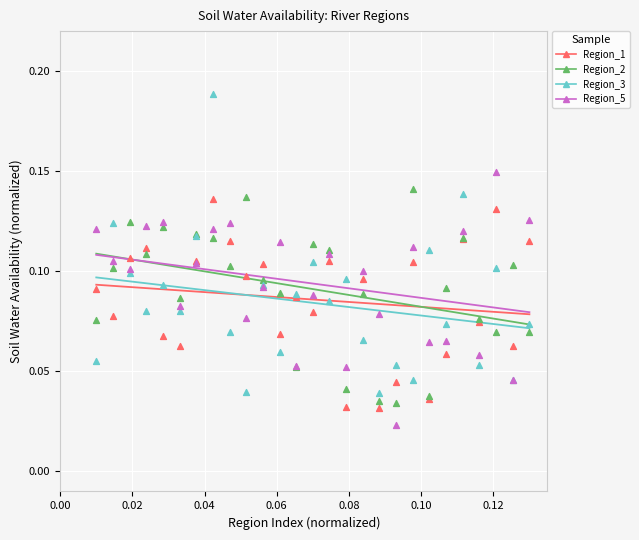

Which series has the widest spread of Y values?

Region_3